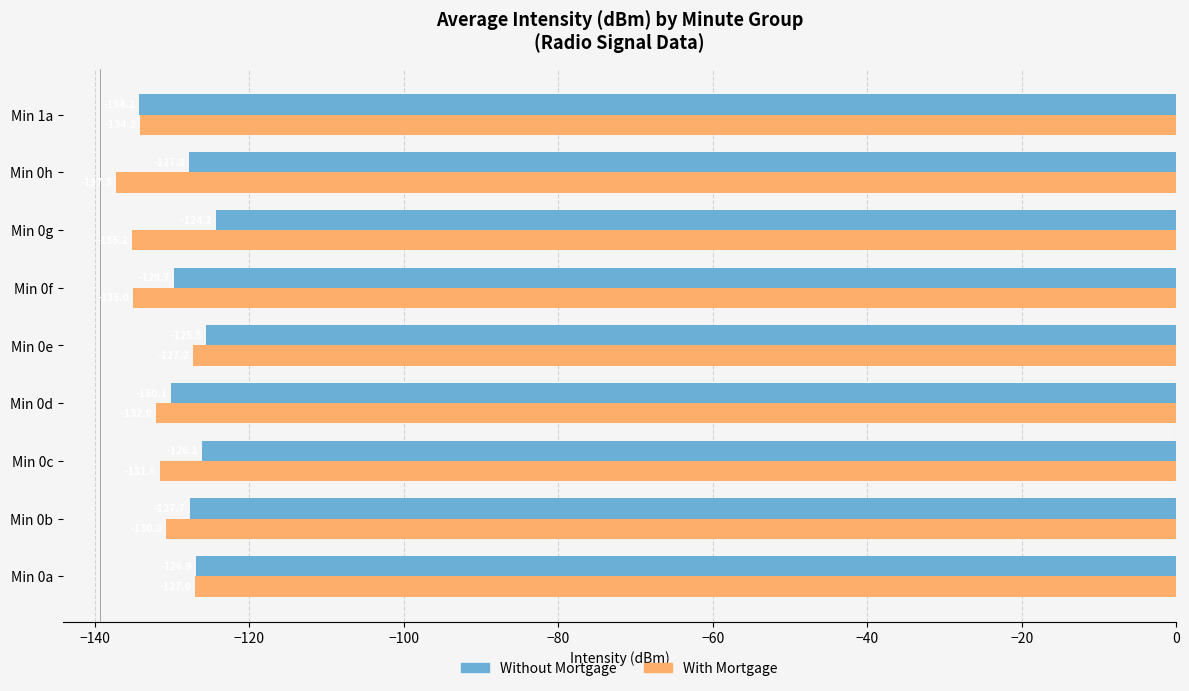

True or false: Without Mortgage has a value of -129.7 at Min 0f.

True